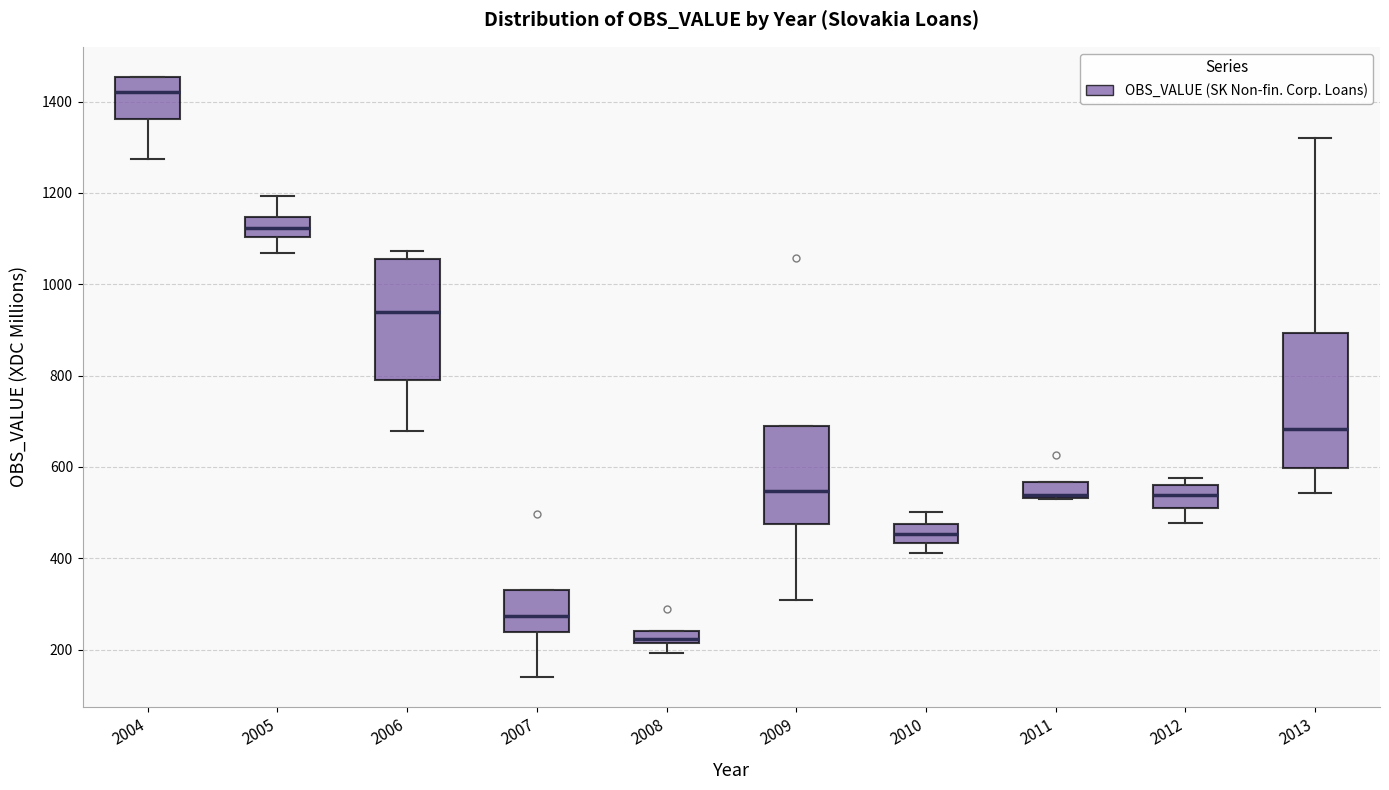

Which box is the tallest, from its lower edge to its upper edge?

2013